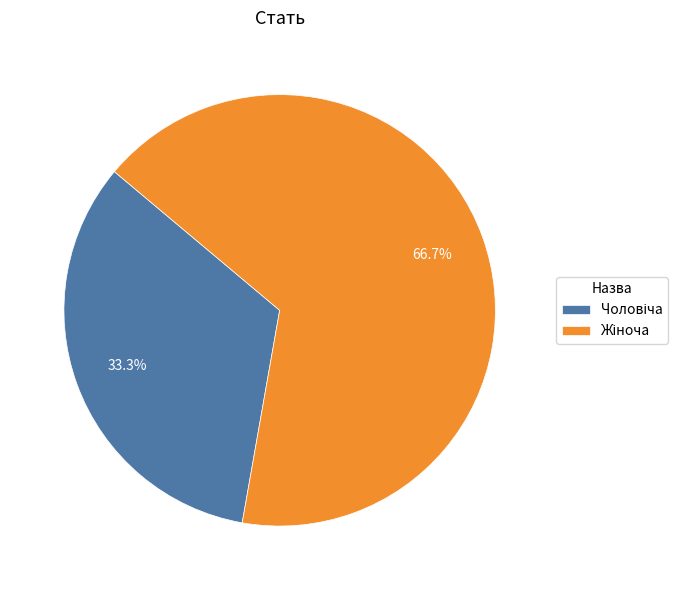

Is there a majority slice in this chart?

Yes